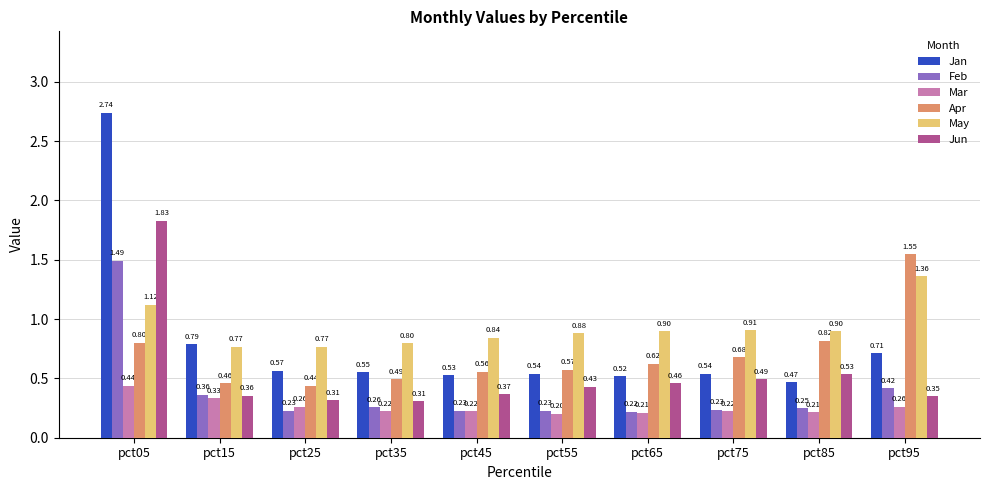

Is the value of Jan at pct05 greater than the value of Mar at pct15?

Yes